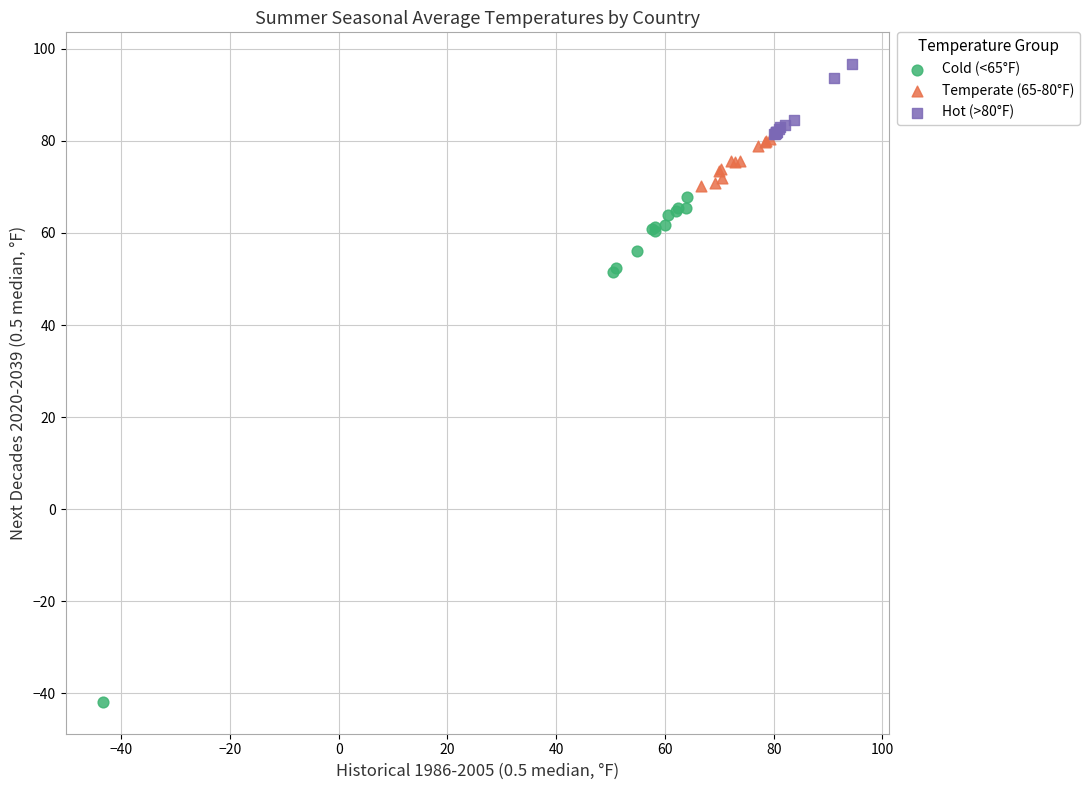

Which series contains the lowest Y value?

Cold (<65°F)